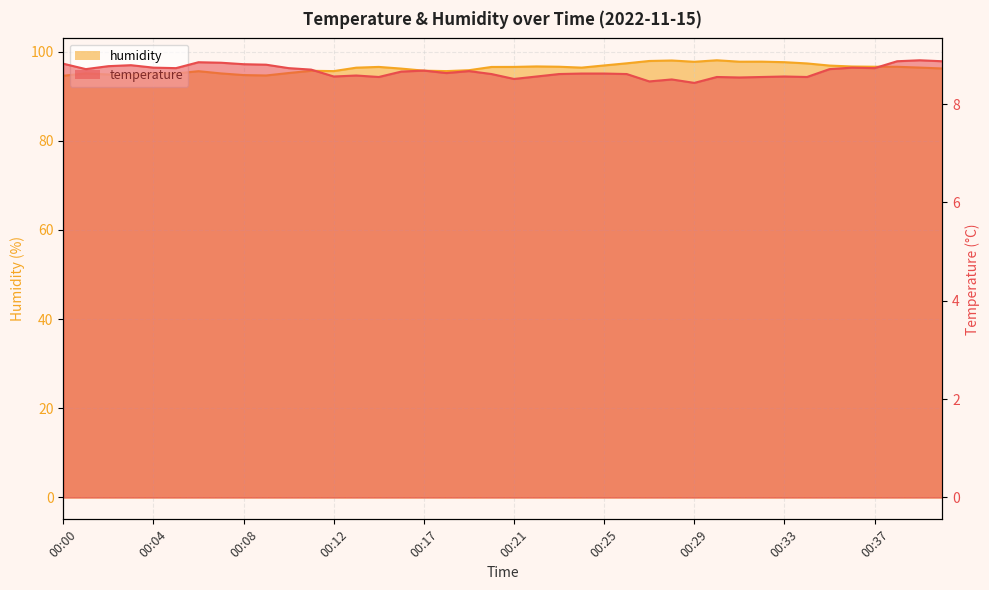

Count the temperature values in the range 8 to 9.

40